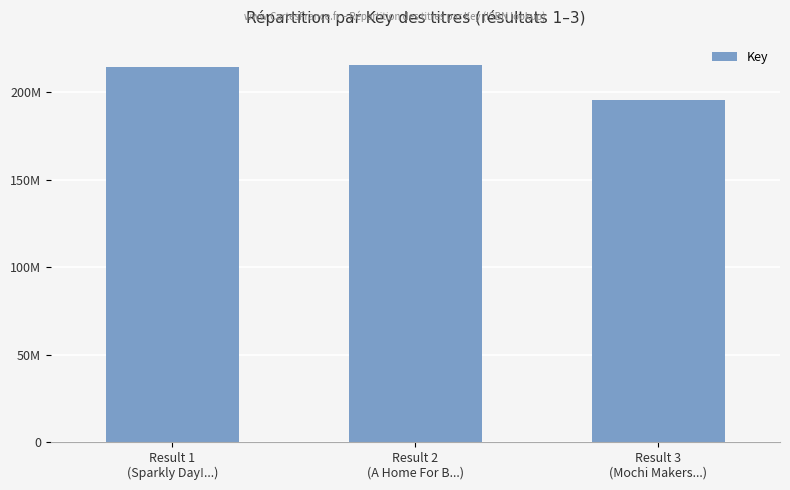

The value at Result 1
(Sparkly Day!...) is 214120230. True or false?

True